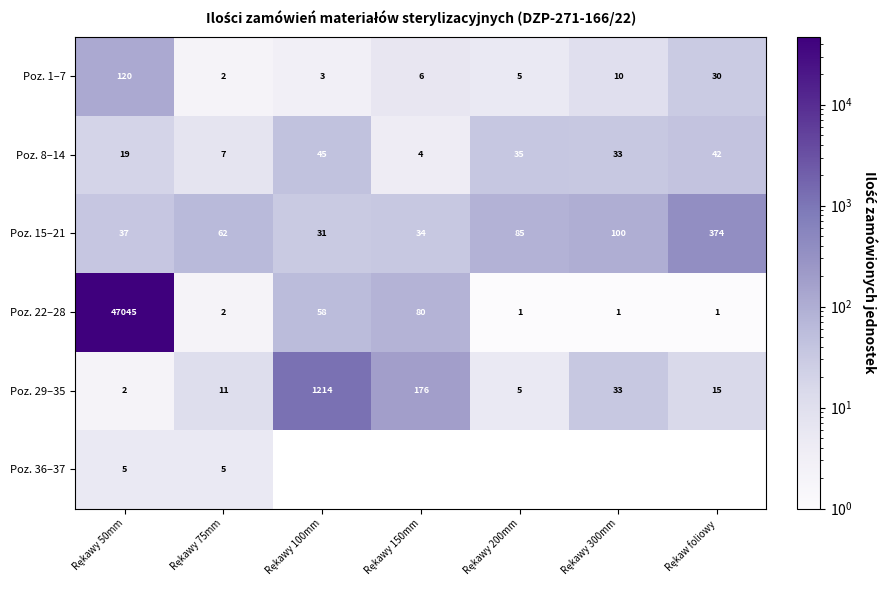

What is the sum of all Poz. 22–28 values?

47188